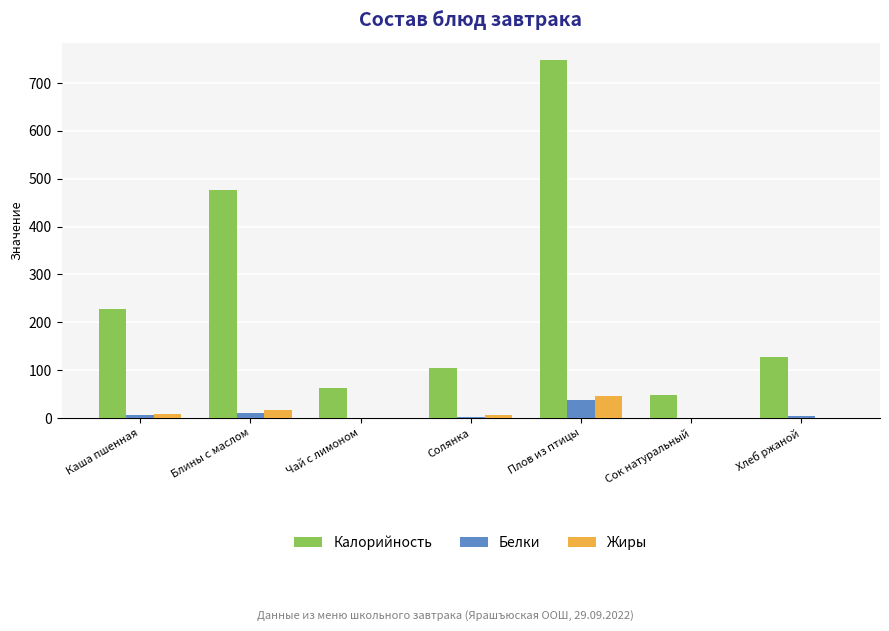

What is the highest value of the Жиры series?

45.3